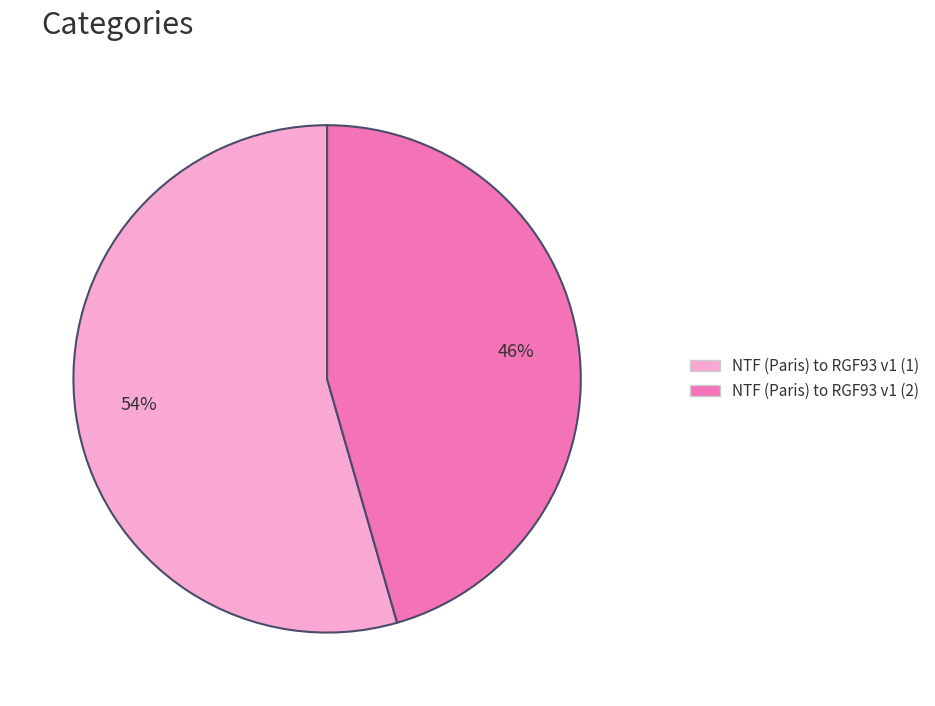

What percentage is the NTF (Paris) to RGF93 v1 (1) slice, to the nearest percent?

54%